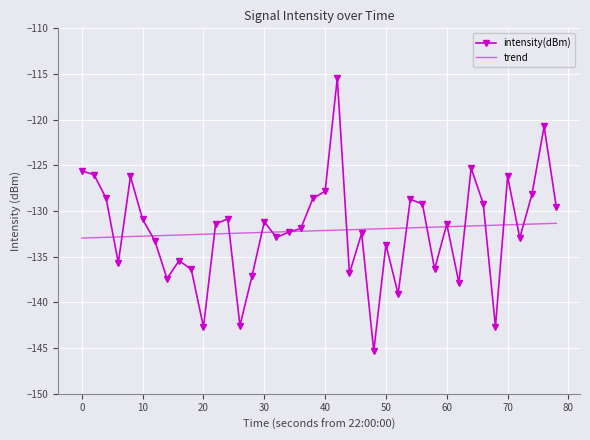

What is the sum of all values?

-5286.1